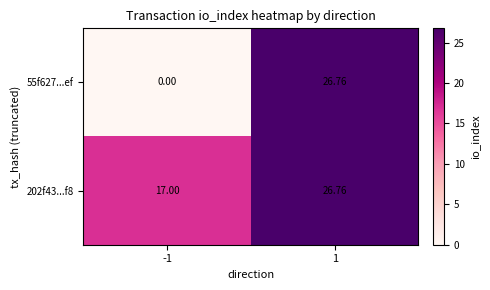

Is the value of 202f43...f8 at 1 greater than the value of 55f627...ef at -1?

Yes